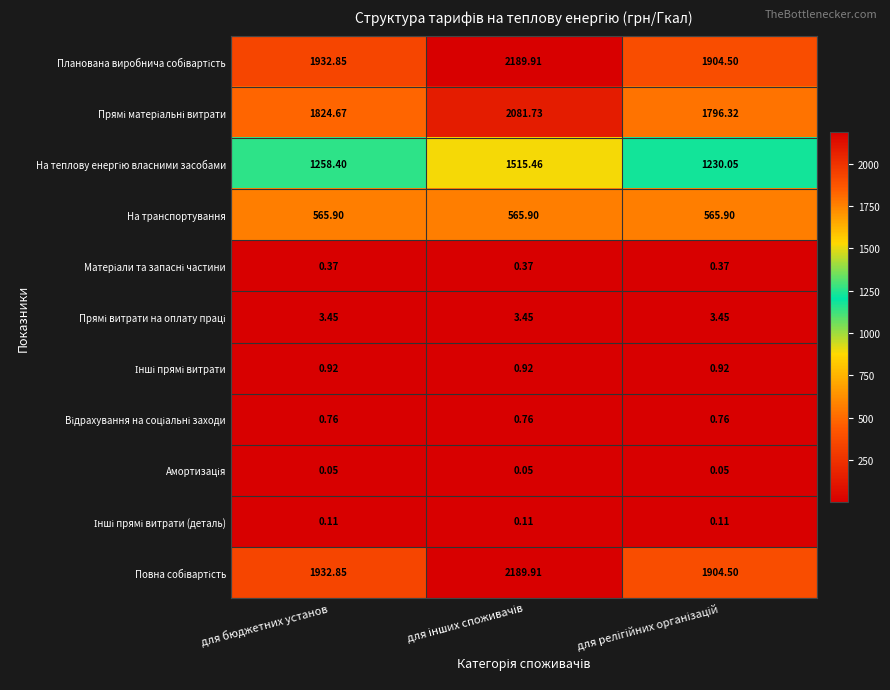

How many data points does each series have?

3